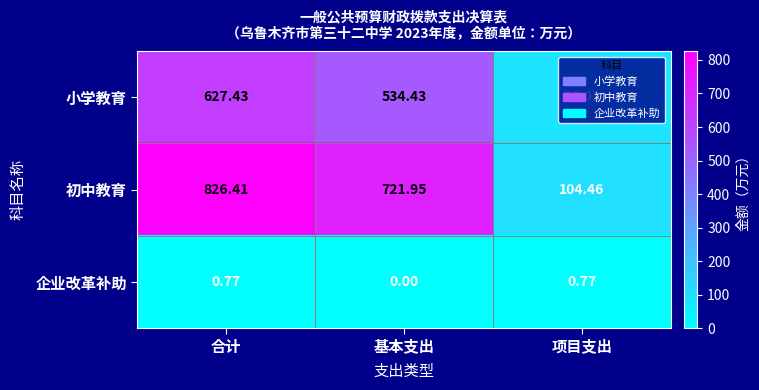

Rank the series by their maximum value, from highest to lowest.

初中教育, 小学教育, 企业改革补助